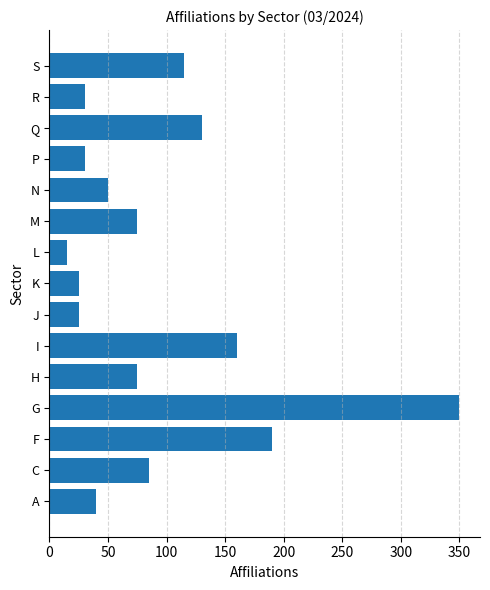

The value at Q is 85. True or false?

False